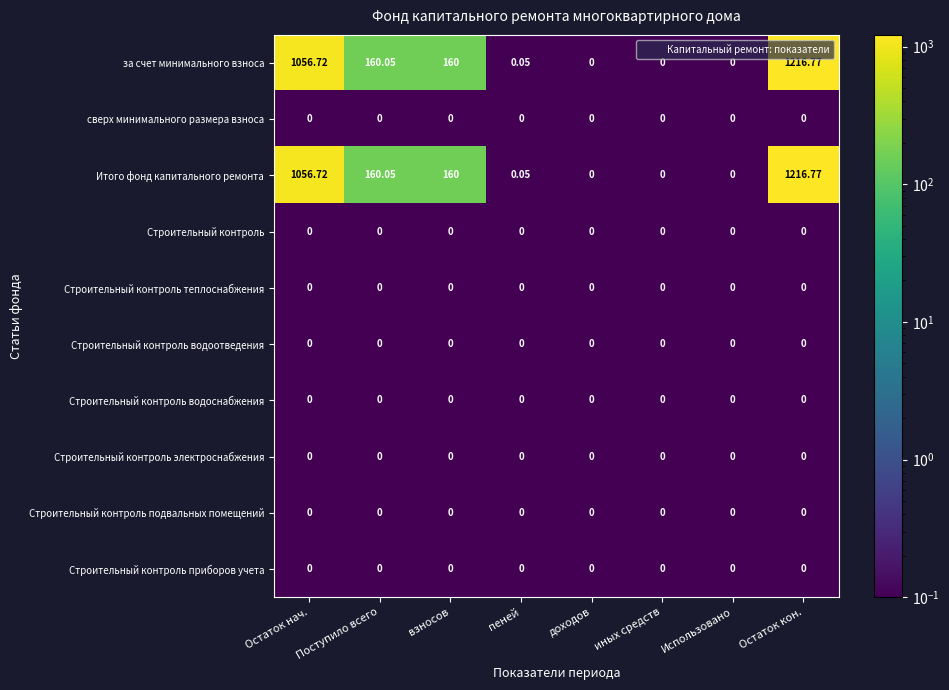

Where is за счет минимального взноса nearest to the value 608?

Поступило всего